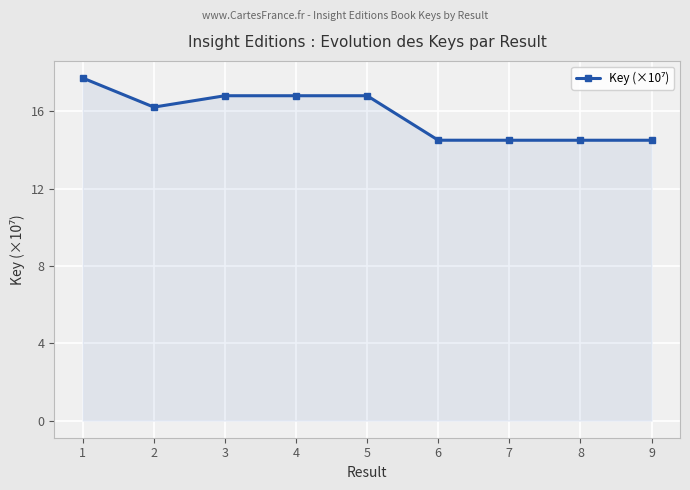

What is the smallest value displayed?

14.5